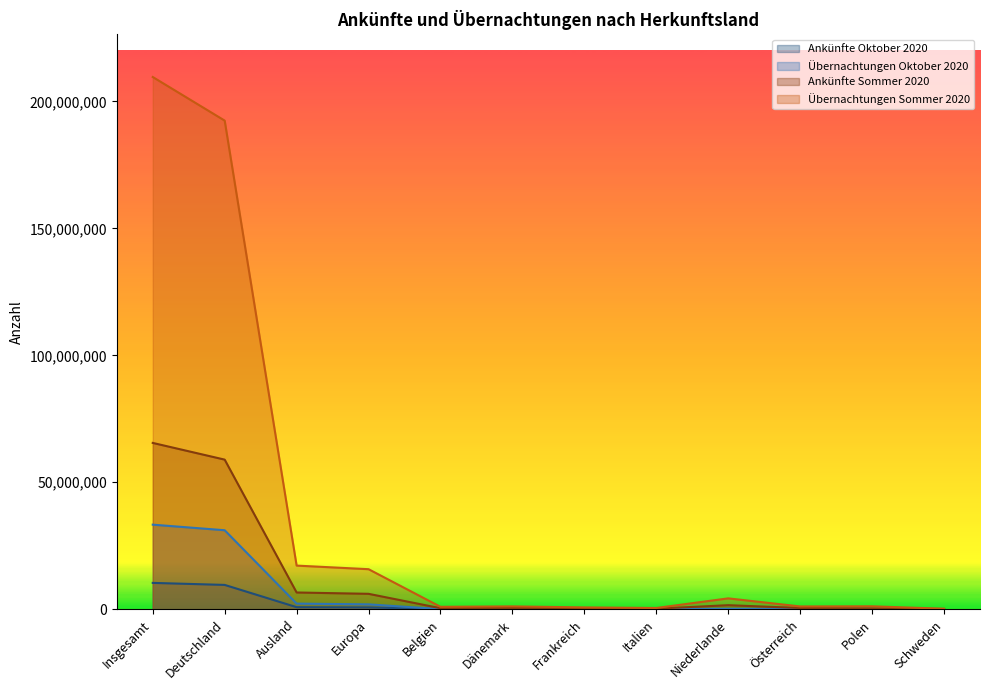

What is the difference between the maximum and minimum values in the Ankünfte Oktober 2020 series?

10344910